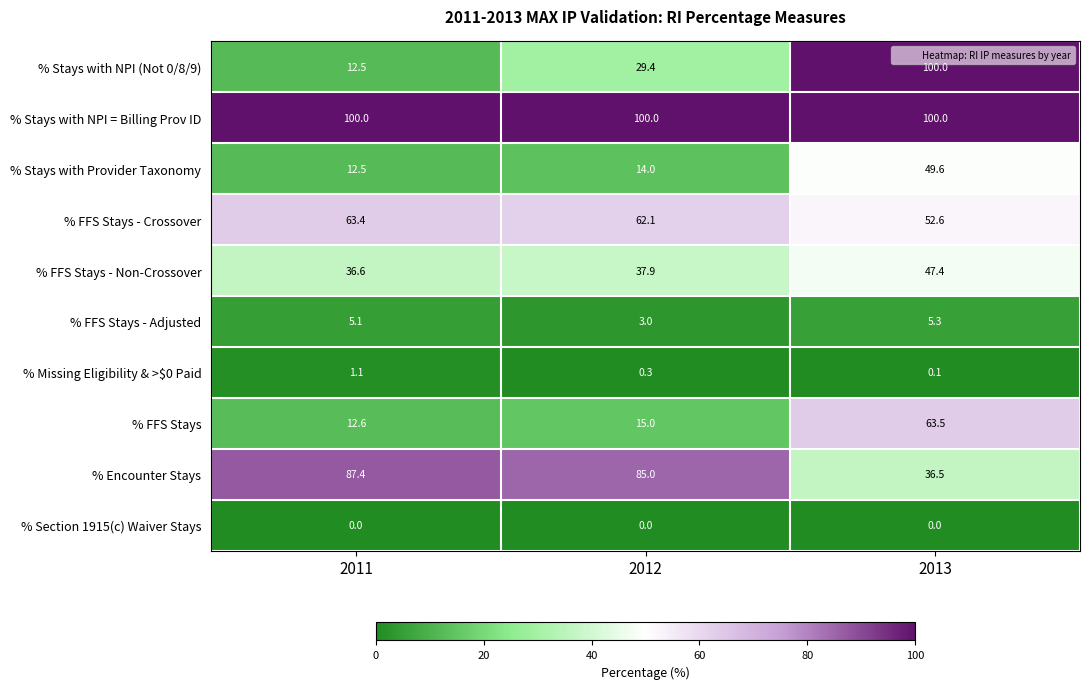

What is the sum of all % FFS Stays values?

91.1